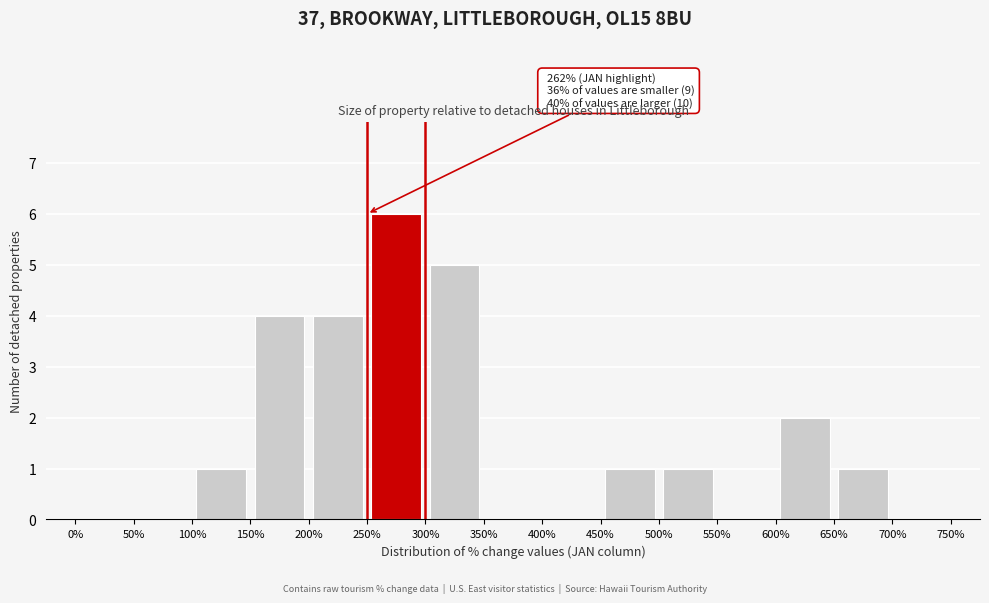

Over which range of the x-axis is the bar tallest?

250% to 300%